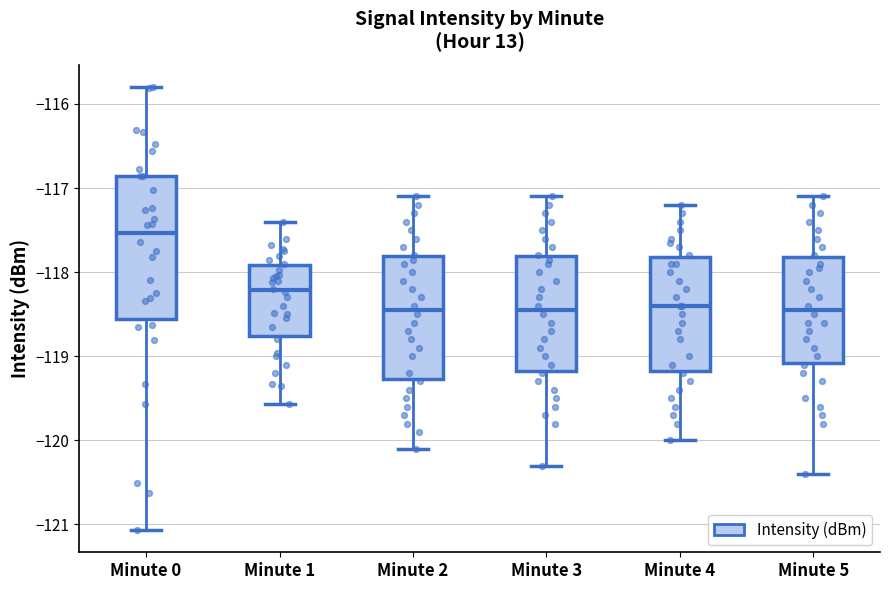

Which box has the highest median line?

Minute 0